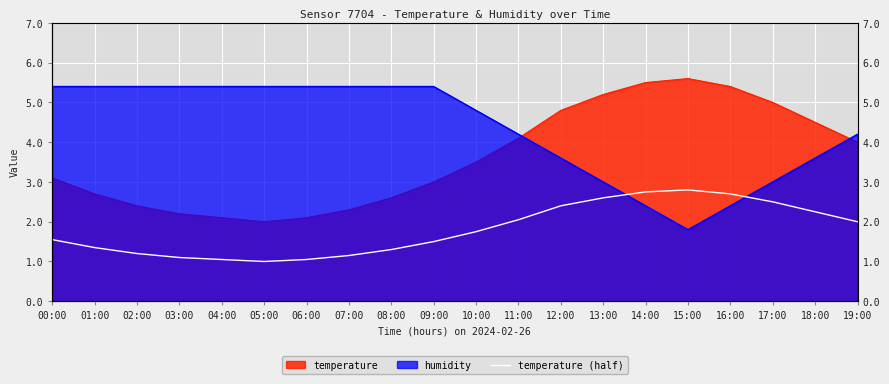

Reading left to right, extract all data points from this chart.

1.6	1.4	1.2	1.1	1.1	1.0	1.1	1.1	1.3	1.5	1.8	2.0	2.4	2.6	2.8	2.8	2.7	2.5	2.2	2.0